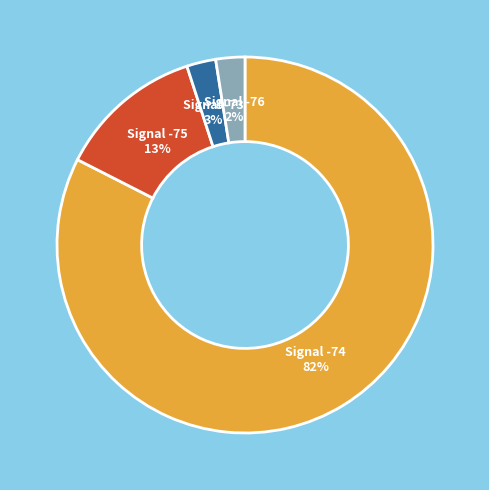

Is there a majority slice in this chart?

Yes